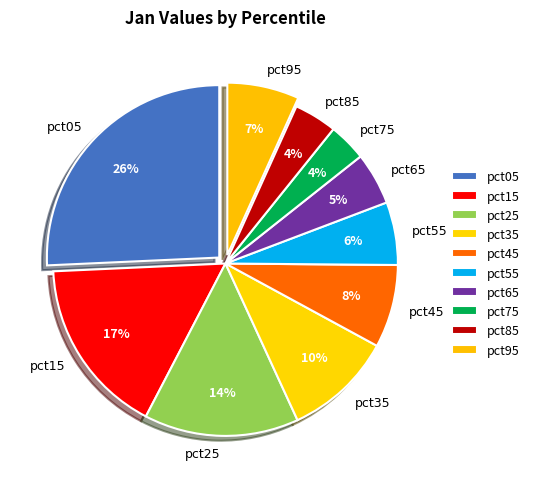

Does pct05 account for over 50% of the chart?

No